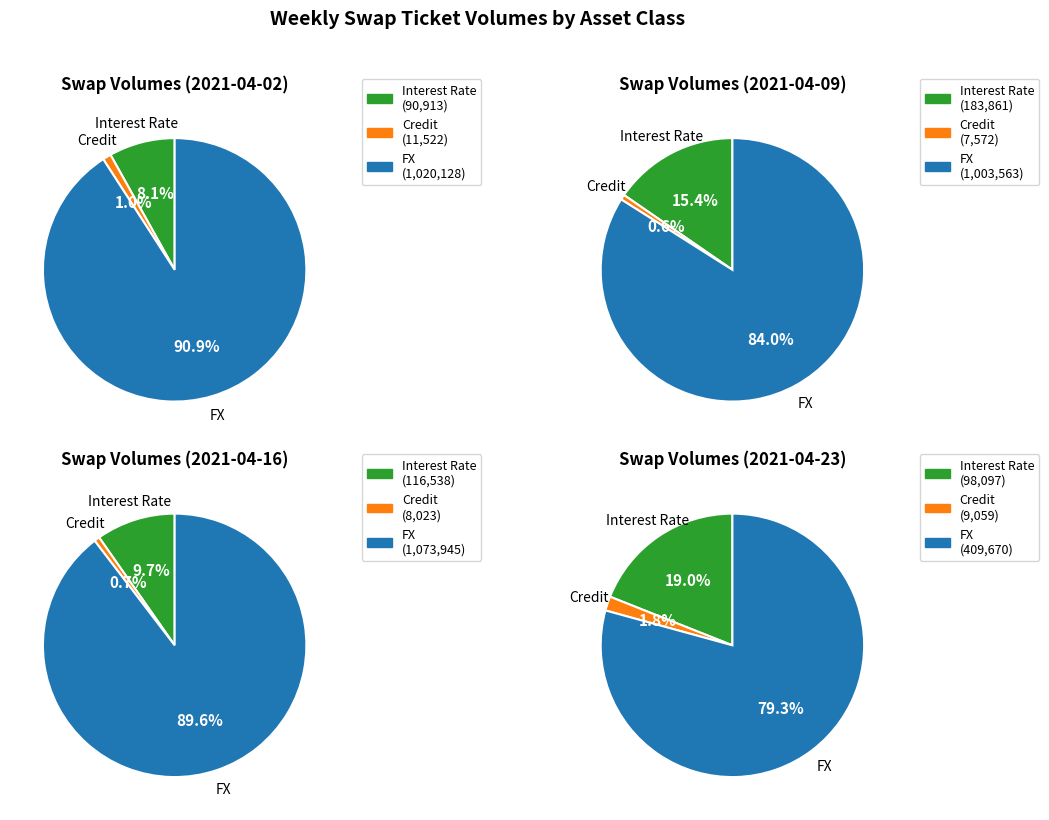

Does Total Interest Rate* account for over 50% of the chart?

No